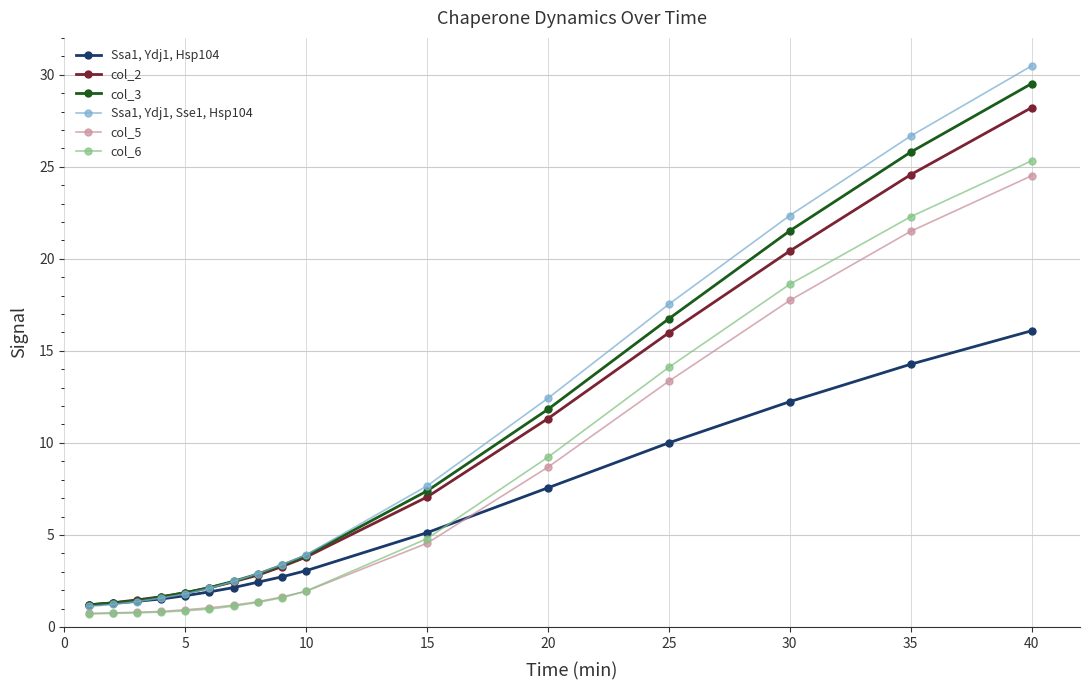

List the series in order of their peak value, highest first.

Ssa1, Ydj1, Sse1, Hsp104, col_3, col_2, col_6, col_5, Ssa1, Ydj1, Hsp104